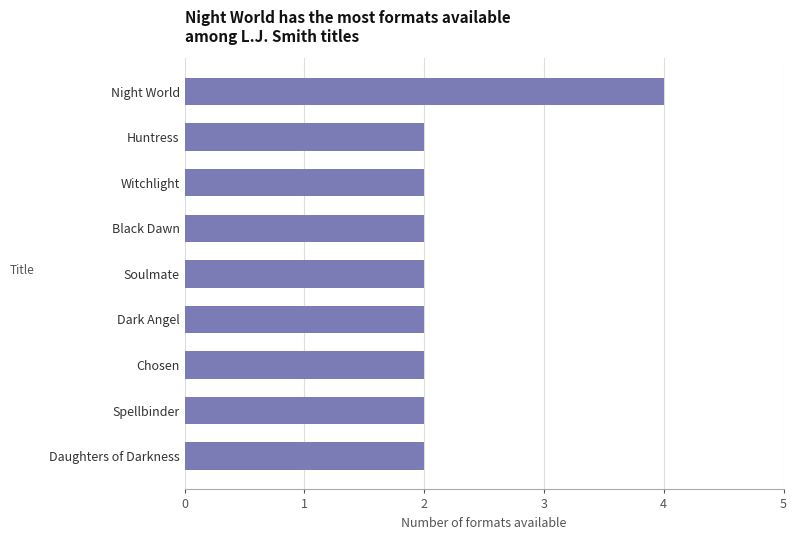

What is the sum of the values at Daughters of Darkness and Witchlight?

4